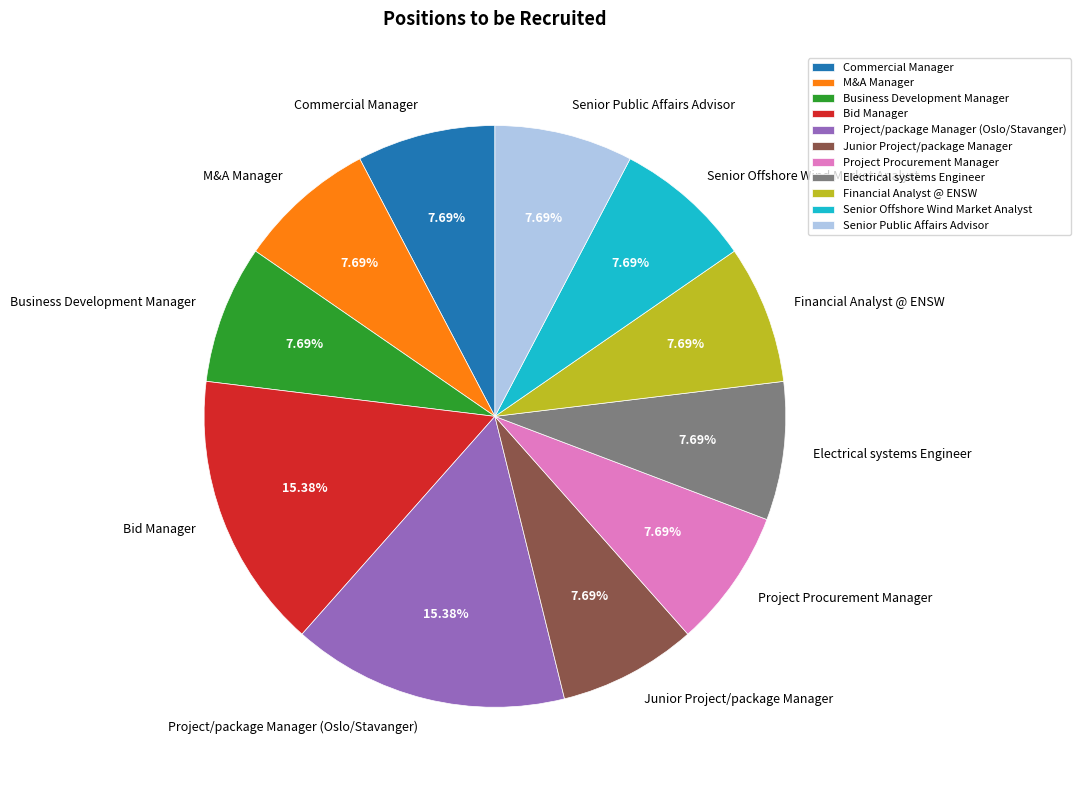

To the nearest percent, what portion does Project/package Manager (Oslo/Stavanger) represent?

15%